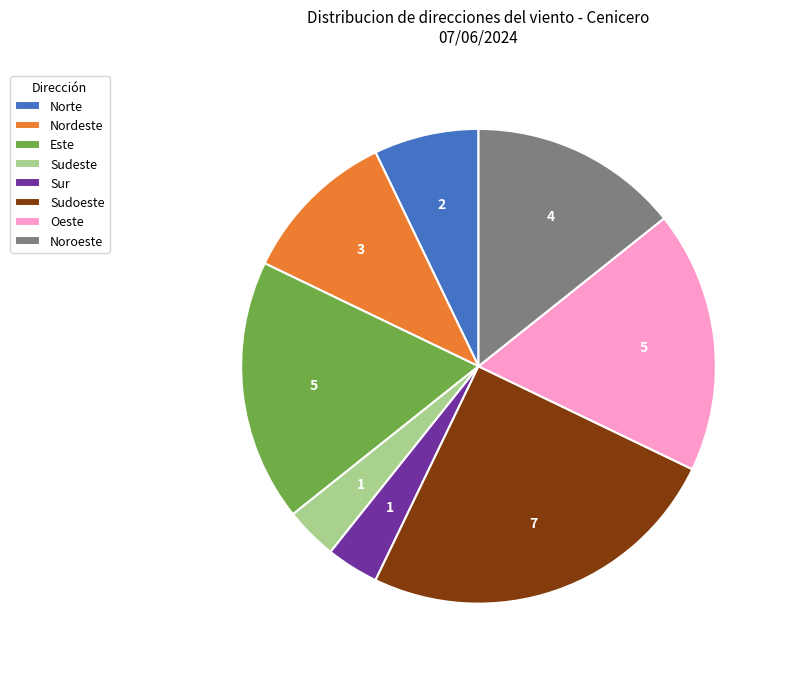

Which slice is the largest?

Sudoeste